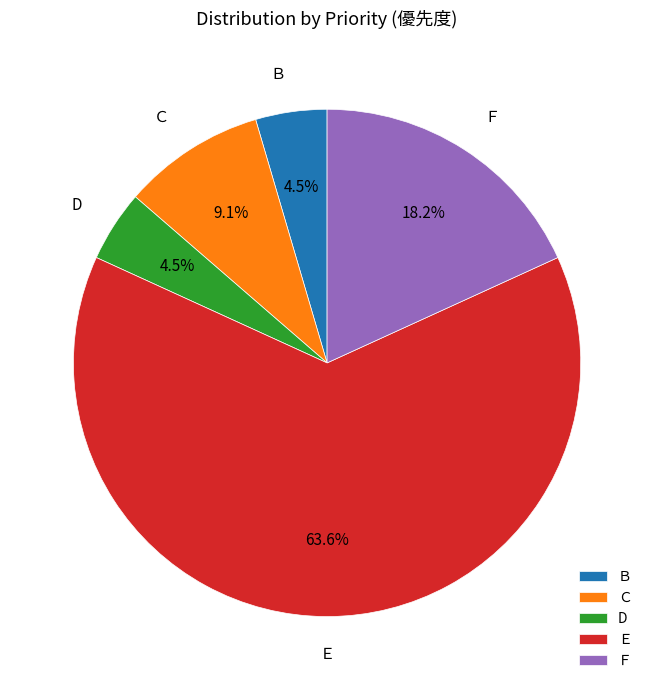

Is it true that Ｃ is 18% of the pie?

False